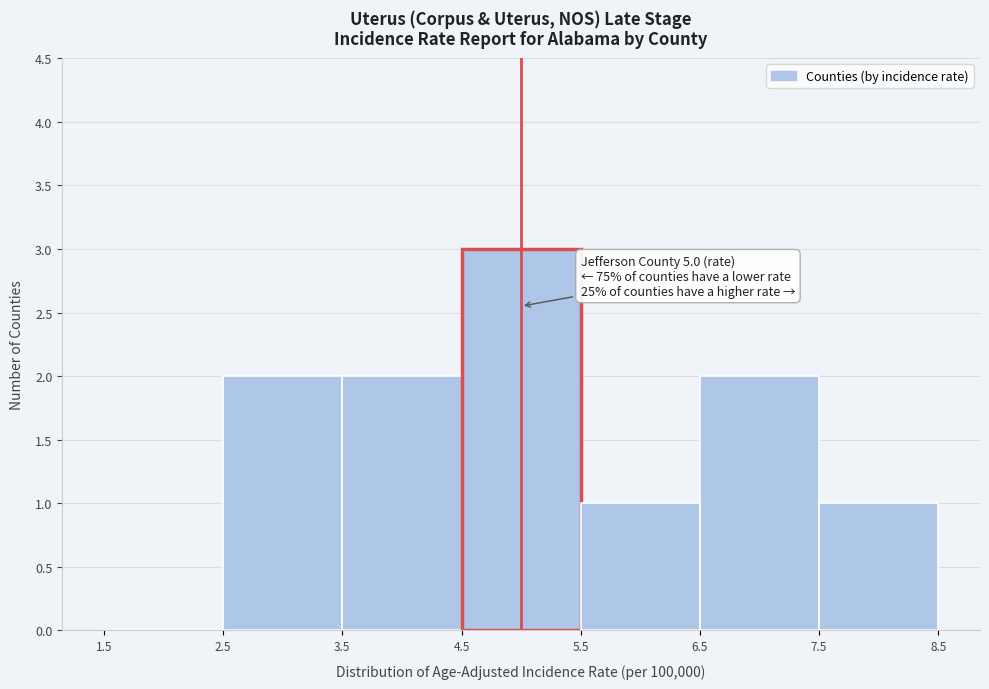

Which range on the x-axis has the tallest bar?

4.5 to 5.5